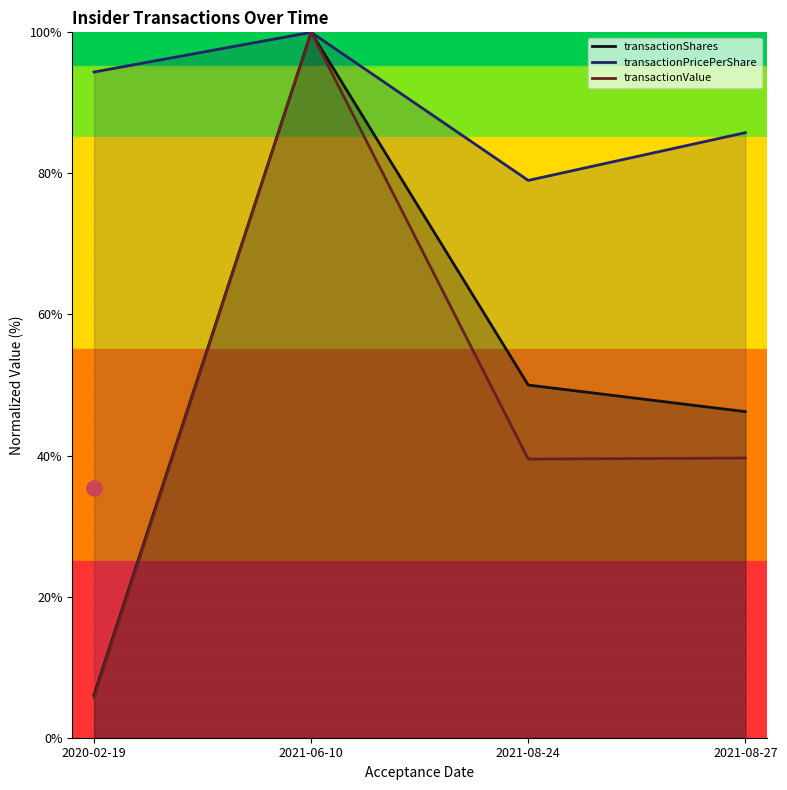

Which series has the largest total across all categories?

transactionPricePerShare